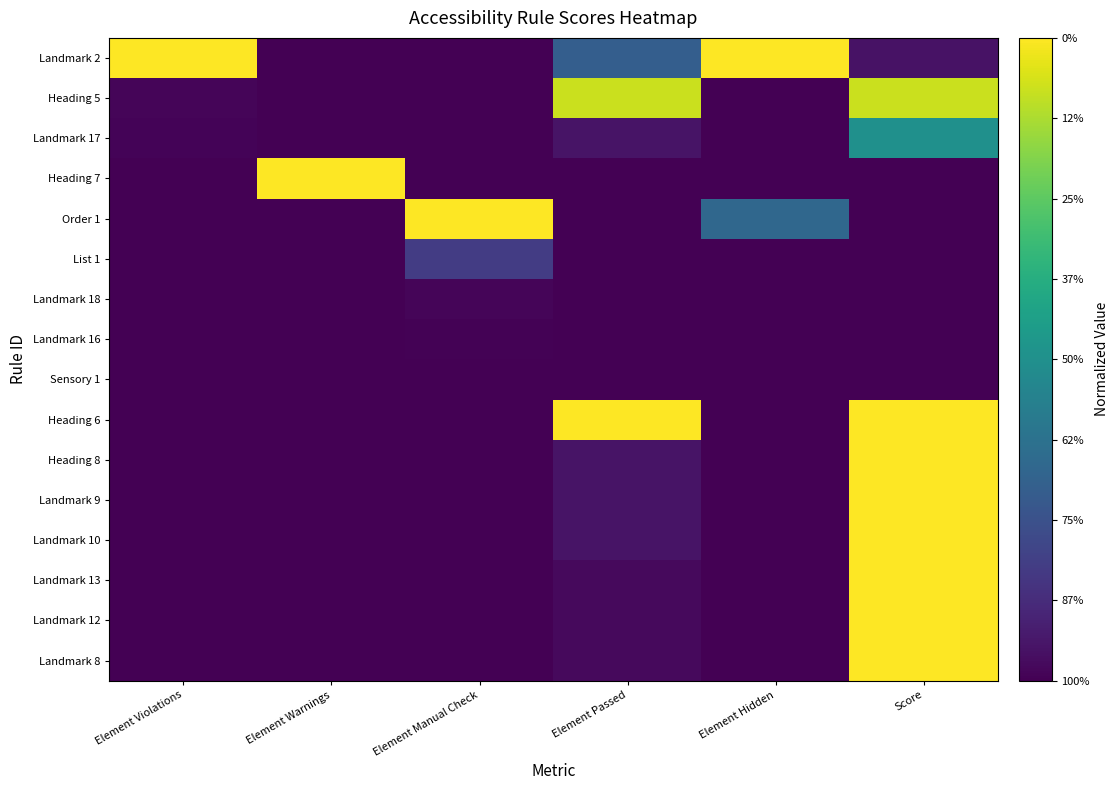

Reading right to left, transcribe all the data shown in this chart.

Landmark 2: Score=0.1	Element Hidden=1.0	Element Passed=0.3	Element Manual Check=0.0	Element Warnings=0.0	Element Violations=1.0
Heading 5: Score=0.9	Element Hidden=0.0	Element Passed=0.9	Element Manual Check=0.0	Element Warnings=0.0	Element Violations=0.0
Landmark 17: Score=0.5	Element Hidden=0.0	Element Passed=0.1	Element Manual Check=0.0	Element Warnings=0.0	Element Violations=0.0
Heading 7: Score=0.0	Element Hidden=0.0	Element Passed=0.0	Element Manual Check=0.0	Element Warnings=1.0	Element Violations=0.0
Order 1: Score=0.0	Element Hidden=0.3	Element Passed=0.0	Element Manual Check=1.0	Element Warnings=0.0	Element Violations=0.0
List 1: Score=0.0	Element Hidden=0.0	Element Passed=0.0	Element Manual Check=0.2	Element Warnings=0.0	Element Violations=0.0
Landmark 18: Score=0.0	Element Hidden=0.0	Element Passed=0.0	Element Manual Check=0.0	Element Warnings=0.0	Element Violations=0.0
Landmark 16: Score=0.0	Element Hidden=0.0	Element Passed=0.0	Element Manual Check=0.0	Element Warnings=0.0	Element Violations=0.0
Sensory 1: Score=0.0	Element Hidden=0.0	Element Passed=0.0	Element Manual Check=0.0	Element Warnings=0.0	Element Violations=0.0
Heading 6: Score=1.0	Element Hidden=0.0	Element Passed=1.0	Element Manual Check=0.0	Element Warnings=0.0	Element Violations=0.0
Heading 8: Score=1.0	Element Hidden=0.0	Element Passed=0.1	Element Manual Check=0.0	Element Warnings=0.0	Element Violations=0.0
Landmark 9: Score=1.0	Element Hidden=0.0	Element Passed=0.1	Element Manual Check=0.0	Element Warnings=0.0	Element Violations=0.0
Landmark 10: Score=1.0	Element Hidden=0.0	Element Passed=0.1	Element Manual Check=0.0	Element Warnings=0.0	Element Violations=0.0
Landmark 13: Score=1.0	Element Hidden=0.0	Element Passed=0.0	Element Manual Check=0.0	Element Warnings=0.0	Element Violations=0.0
Landmark 12: Score=1.0	Element Hidden=0.0	Element Passed=0.0	Element Manual Check=0.0	Element Warnings=0.0	Element Violations=0.0
Landmark 8: Score=1.0	Element Hidden=0.0	Element Passed=0.0	Element Manual Check=0.0	Element Warnings=0.0	Element Violations=0.0